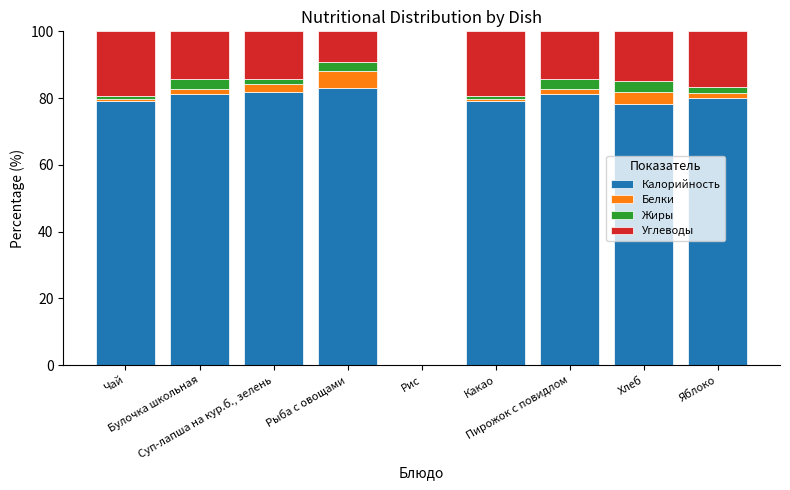

What is the sum of all Калорийность values?

643.8